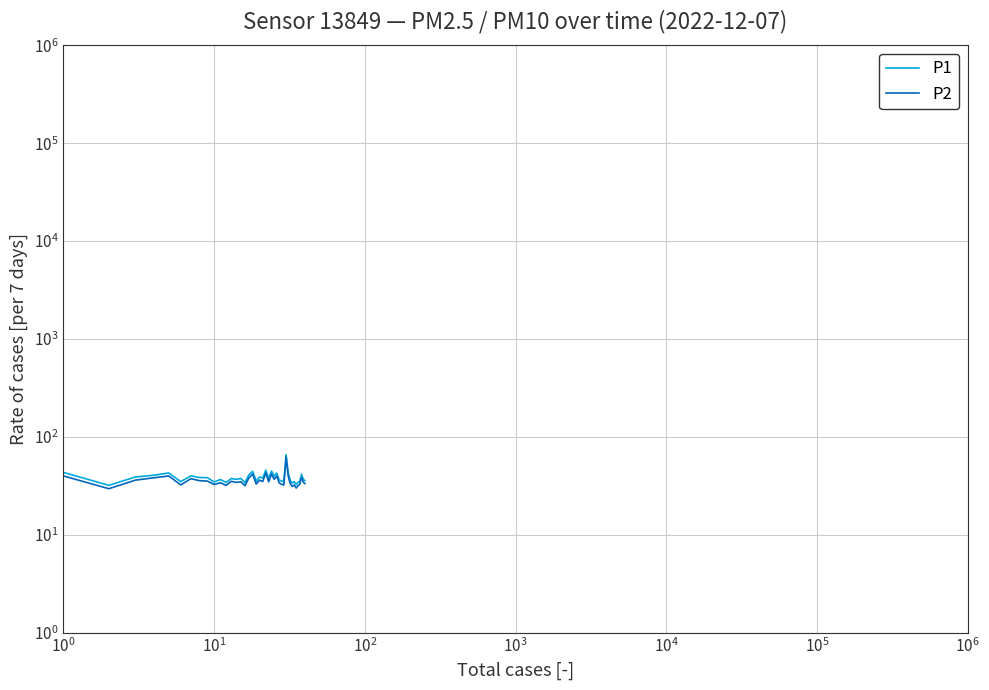

How many lines are shown in the chart?

2